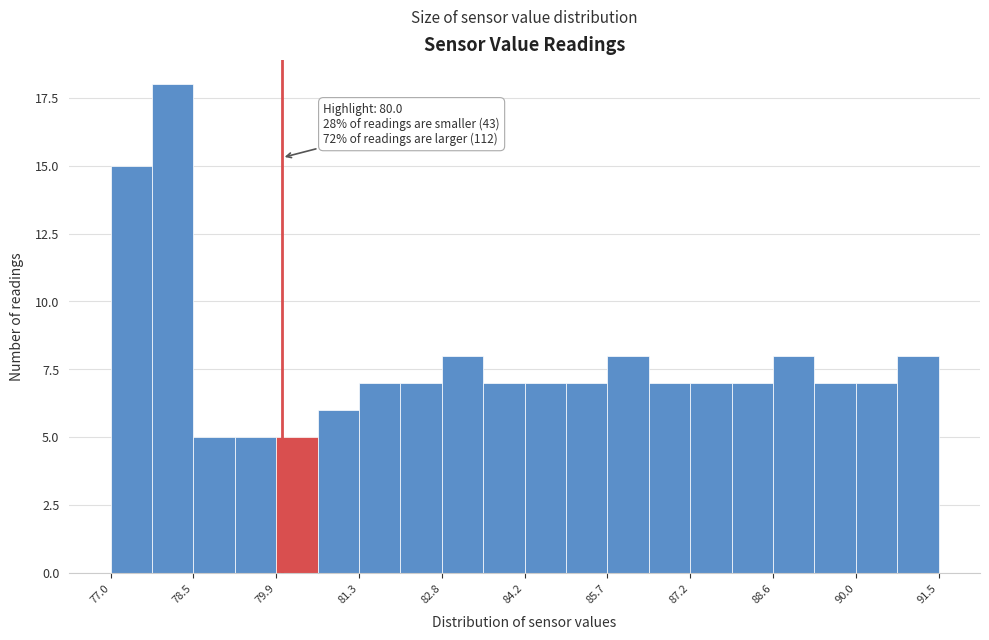

Read against the x-axis, roughly where is the centre of the tallest bar?

78.0